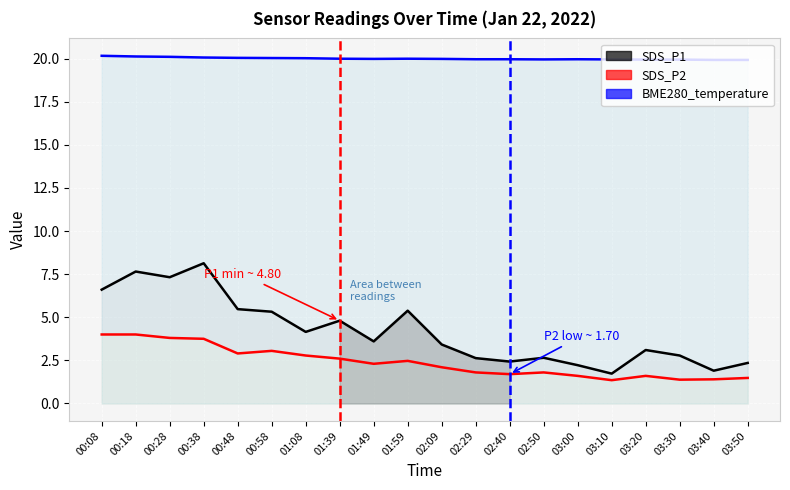

At which category is the sum across all series the highest?

00:38